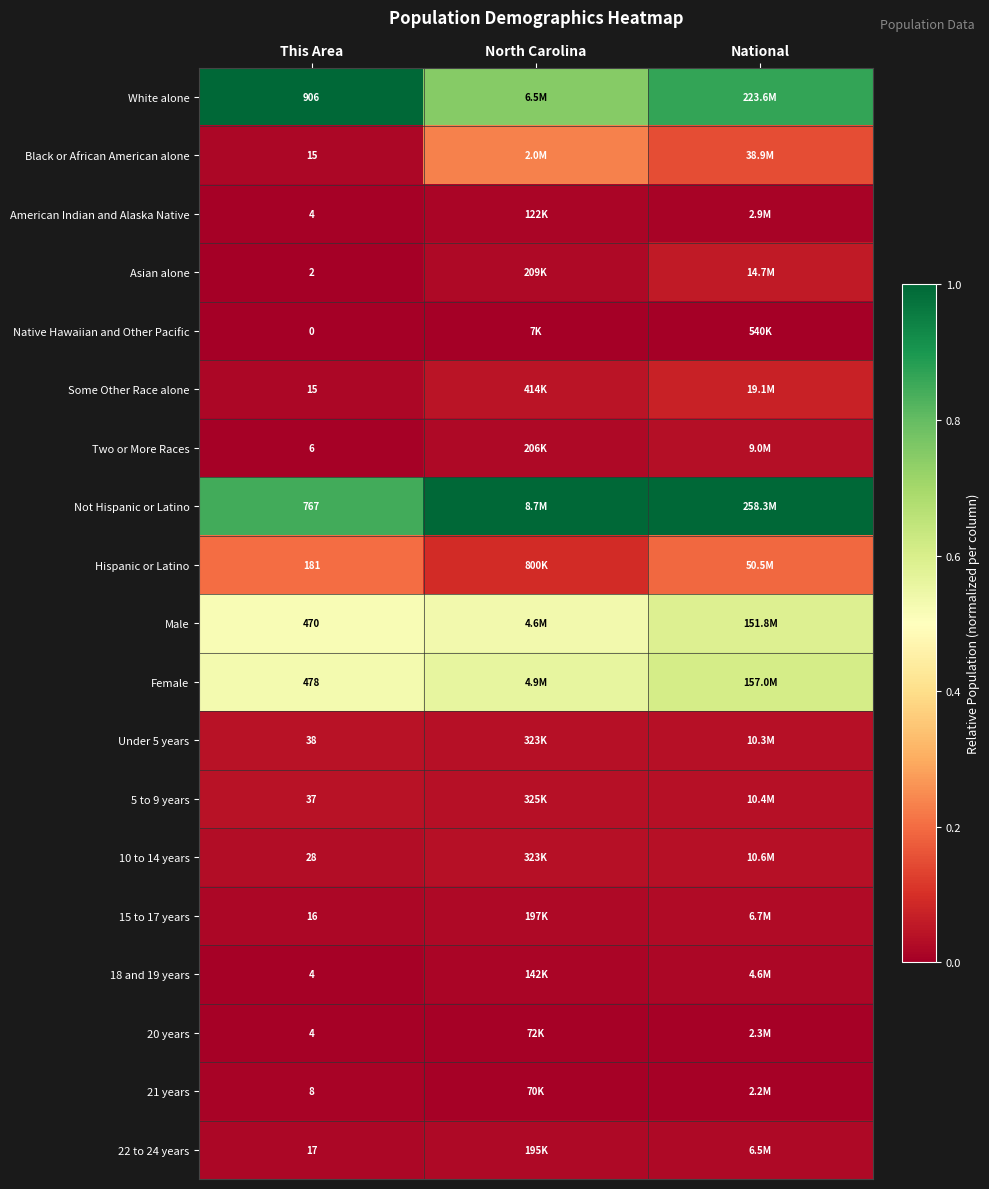

List the labels in order of Female value, largest first.

National, North Carolina, This Area